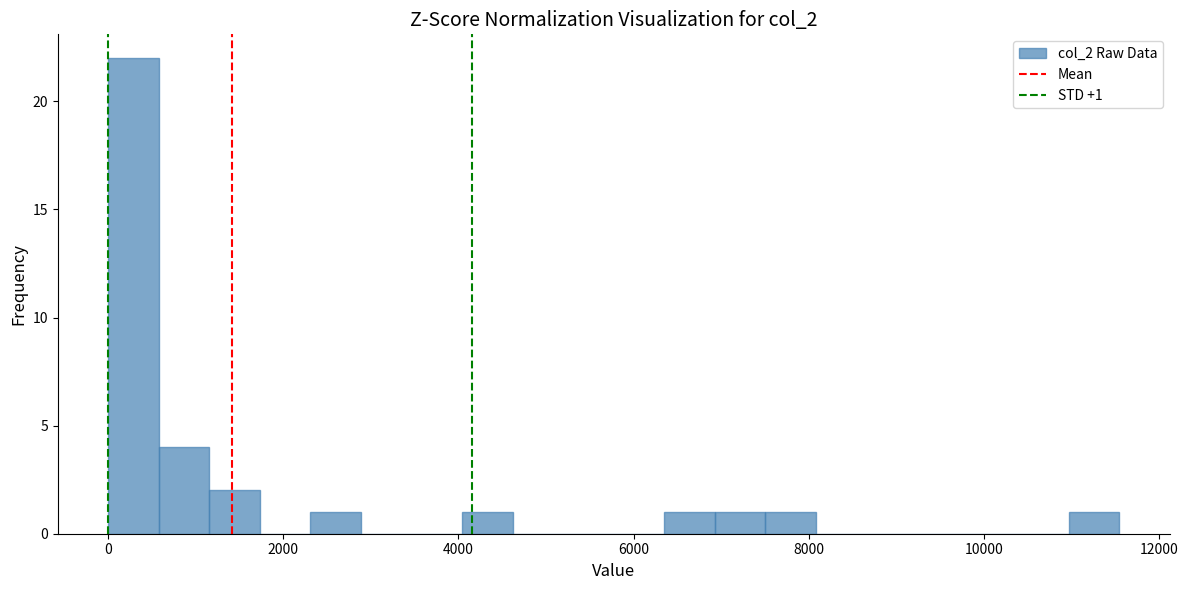

Around what value on the x-axis is the tallest bar? Give the approximate position of its centre, as read against the axis.

200